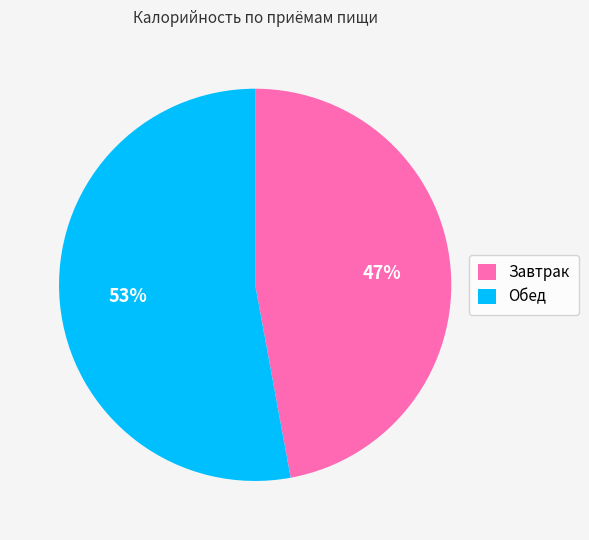

What is the majority slice?

Обед